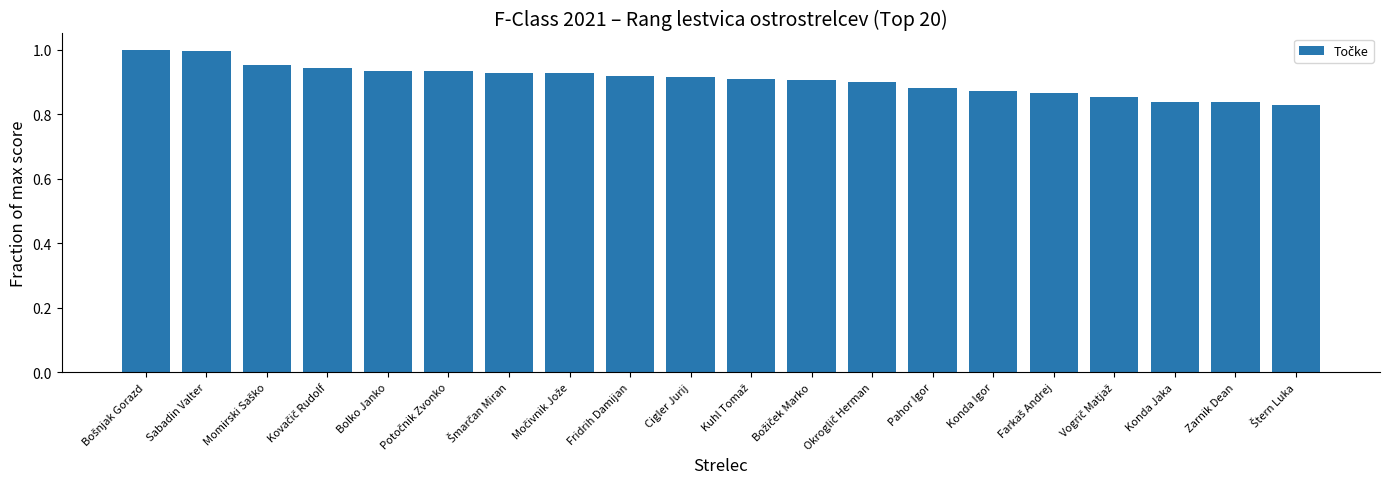

The chart shows a value of 1.3 at Zarnik Dean. True or false?

False